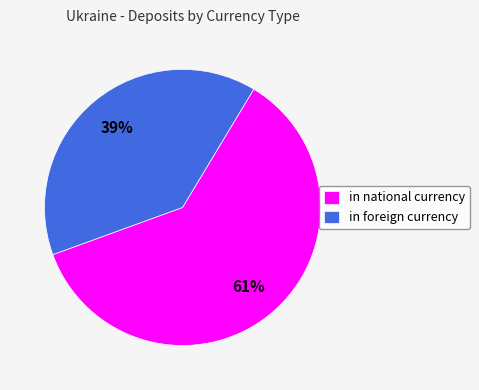

True or false: in foreign currency accounts for 39% of the total.

True